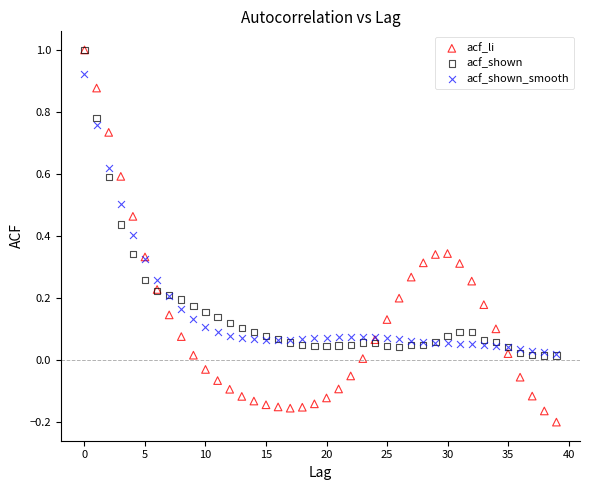

What are all the series names shown in the legend?

acf_li, acf_shown, acf_shown_smooth